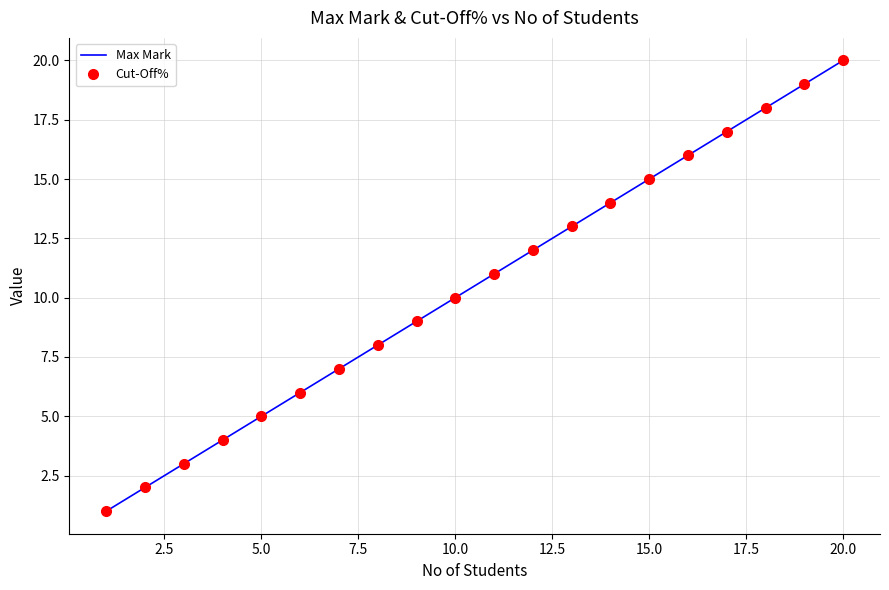

How many values in the Cut-Off% series exceed 11?

9